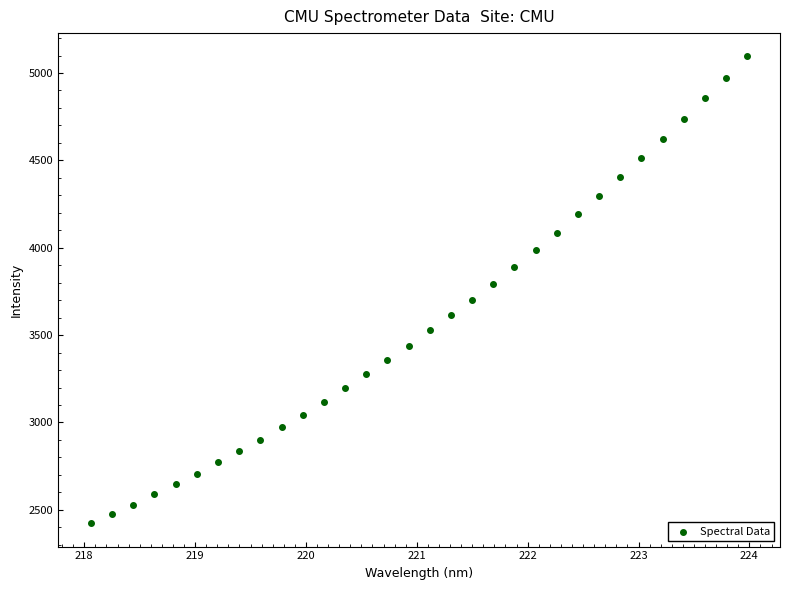

What is the range of X values (max minus min)?

5.9